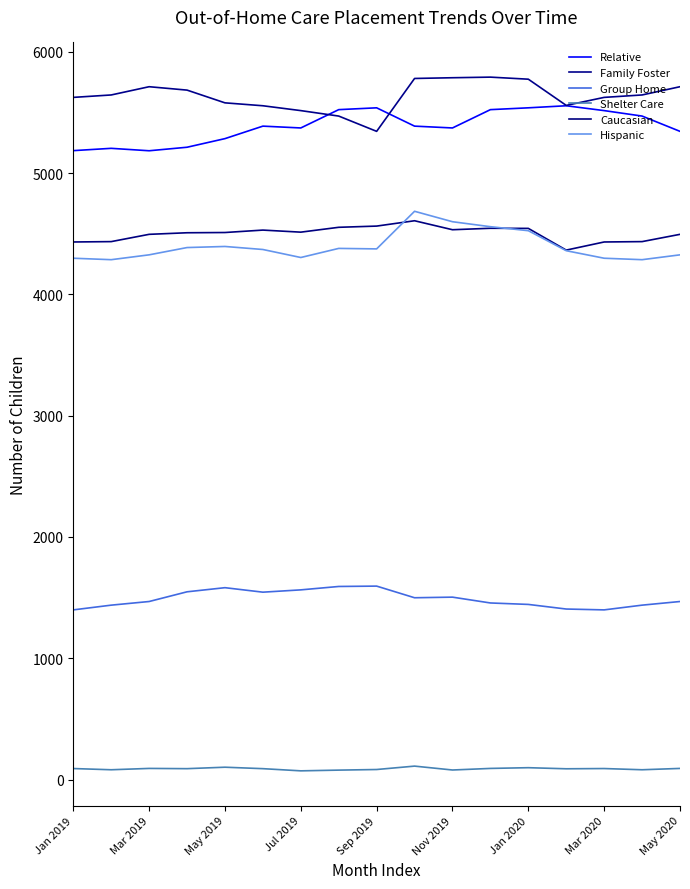

In Relative, how many points are higher than both neighbors (excluding endpoints)?

4